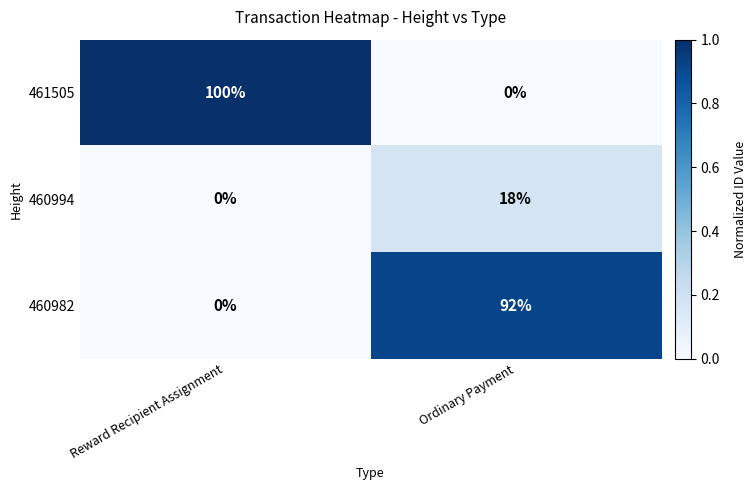

What is the difference between the maximum and minimum values in the 461505 series?

100